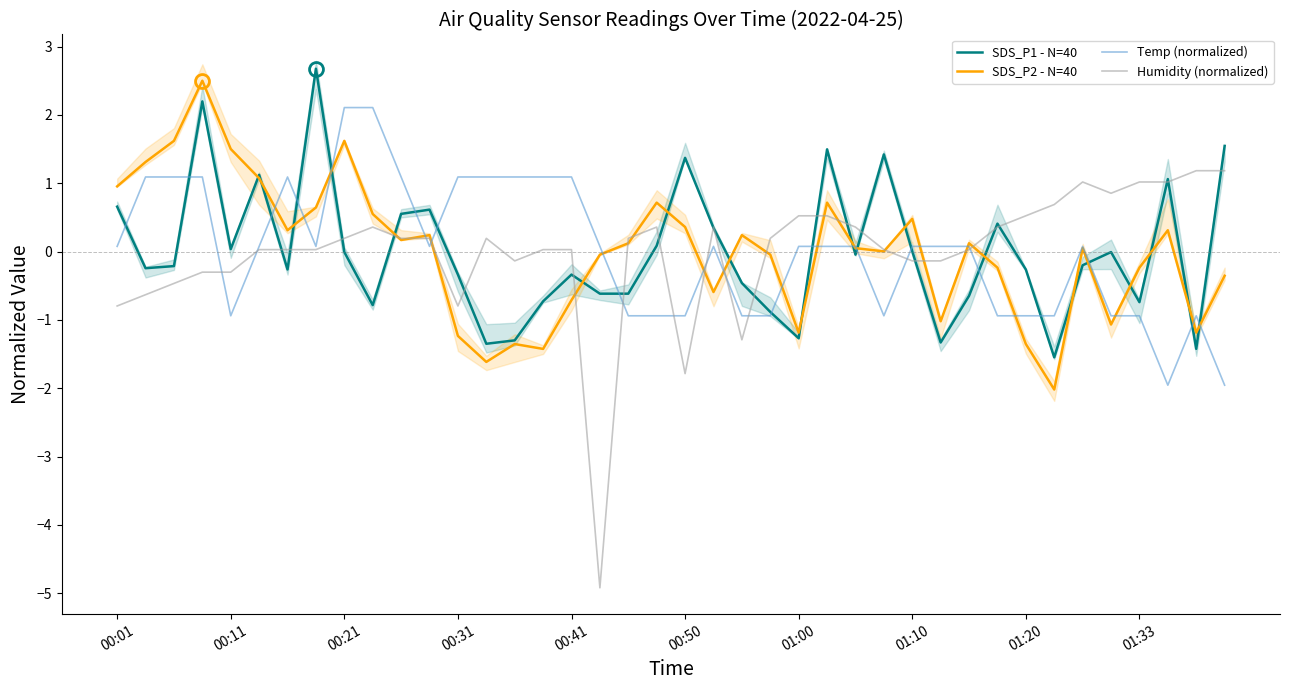

True or false: SDS_P2 - N=40 and SDS_P1 - N=40 intersect in this chart.

True